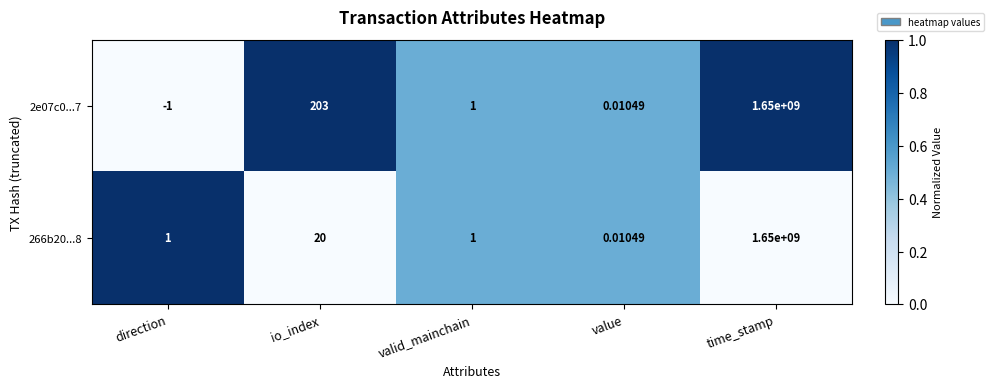

Rank the categories by 2e07c0...7 value from highest to lowest.

time_stamp, io_index, valid_mainchain, value, direction